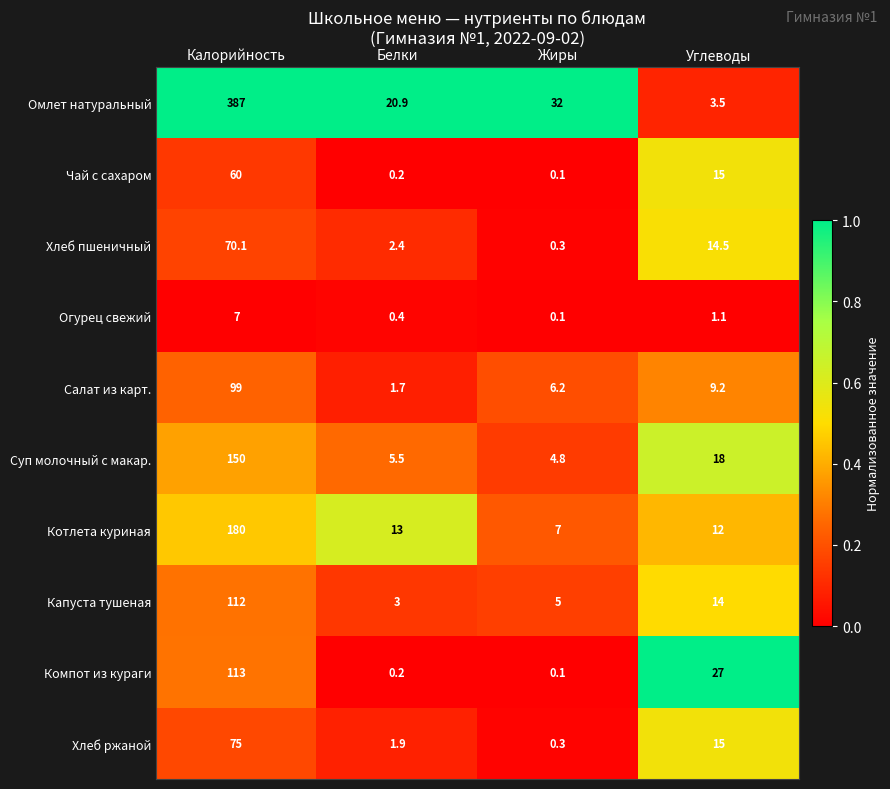

What is the average value of the Капуста тушеная series?

33.5